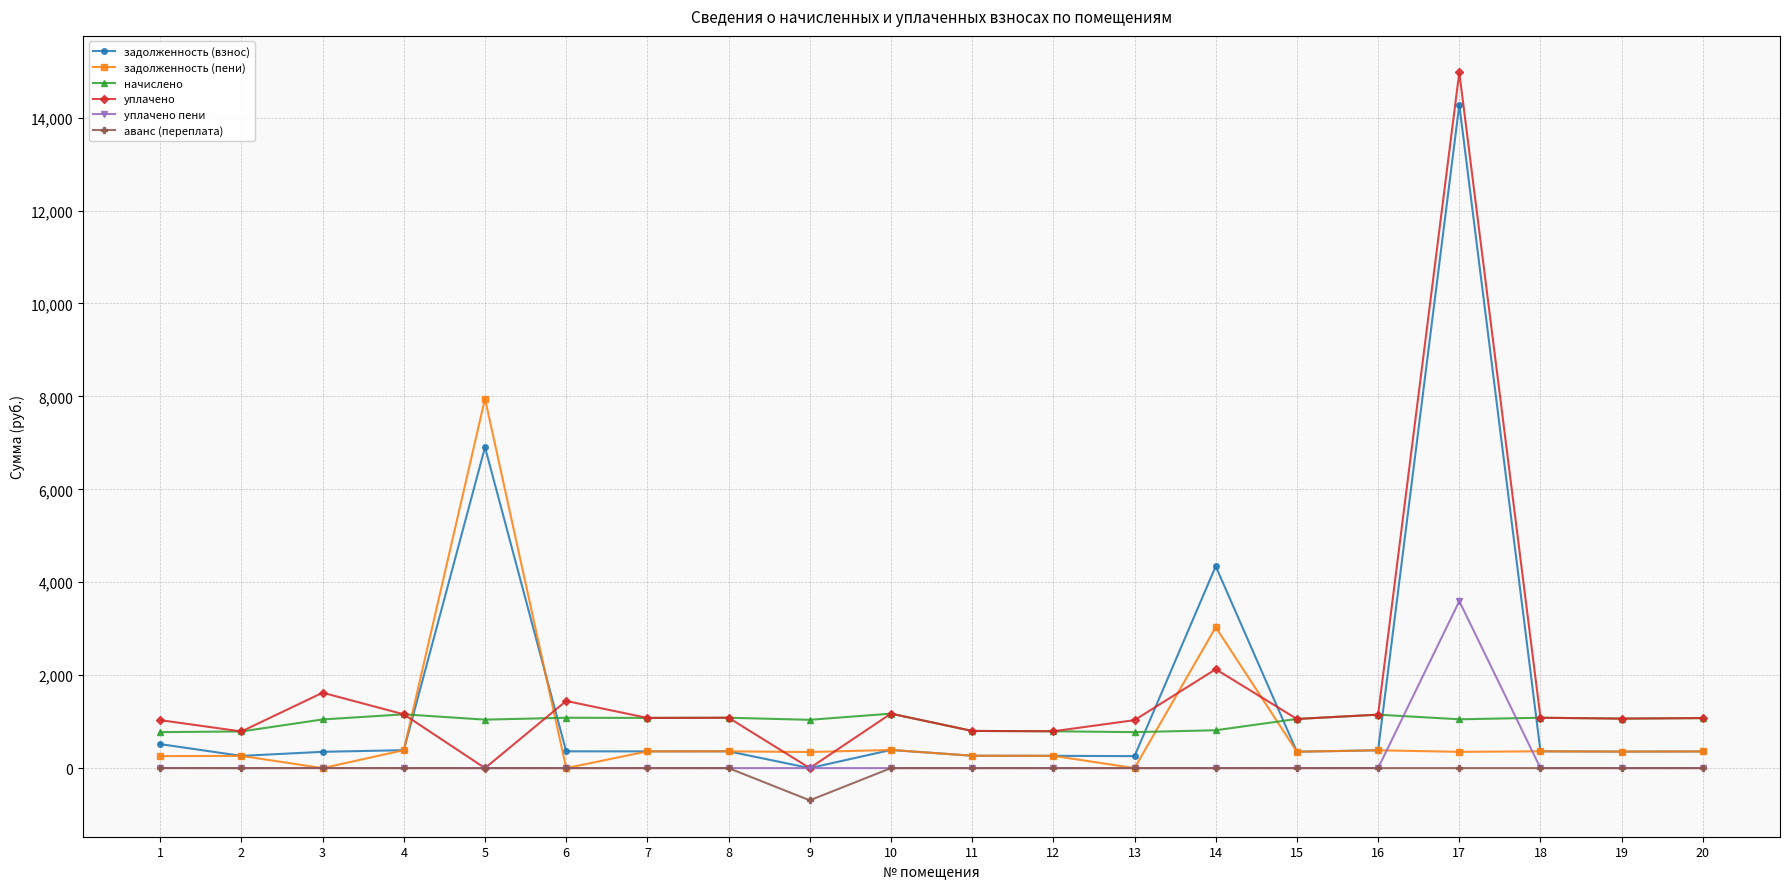

True or false: задолженность (пени) has more than 0 points higher than both neighbors.

True